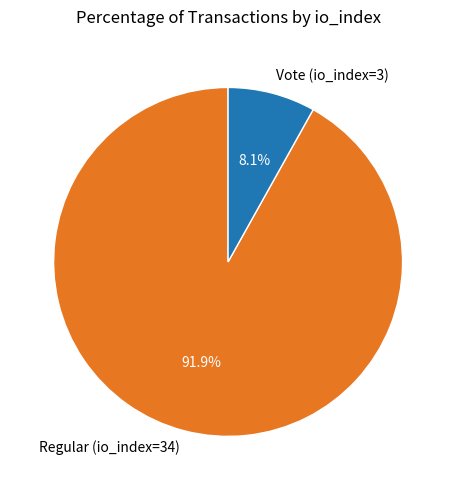

What is the largest slice in the pie chart?

Regular (io_index=34)